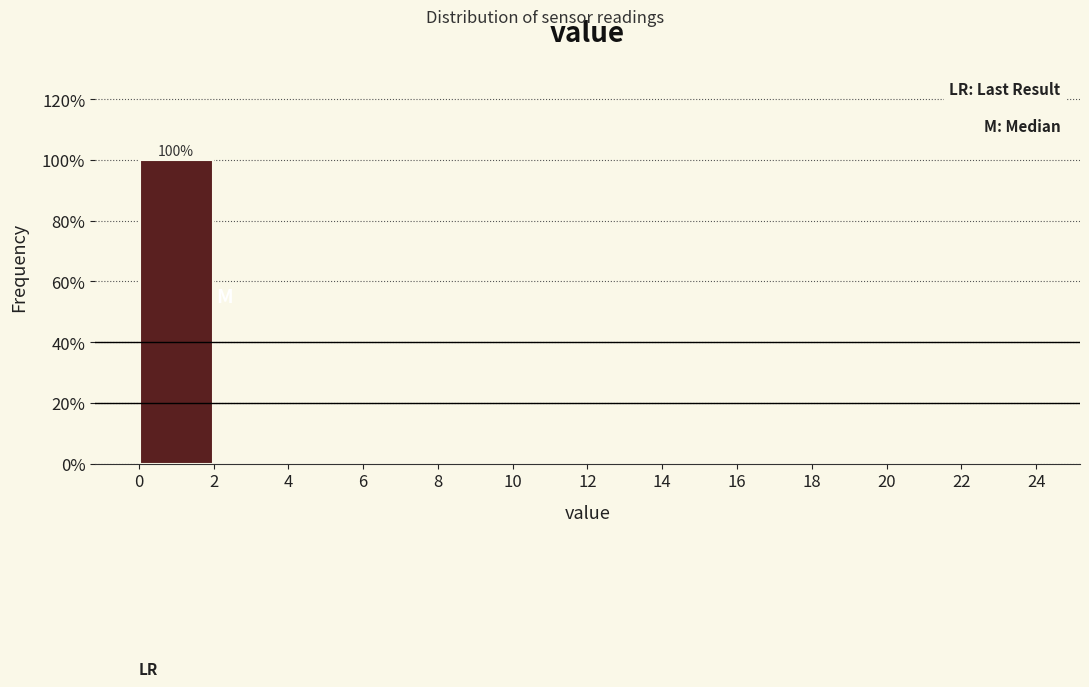

Over which range of the x-axis is the bar tallest?

0 to 2